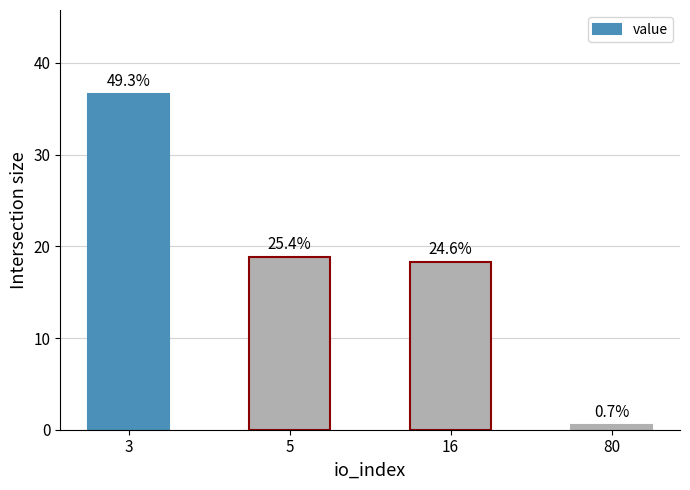

Are the bars horizontal?

No